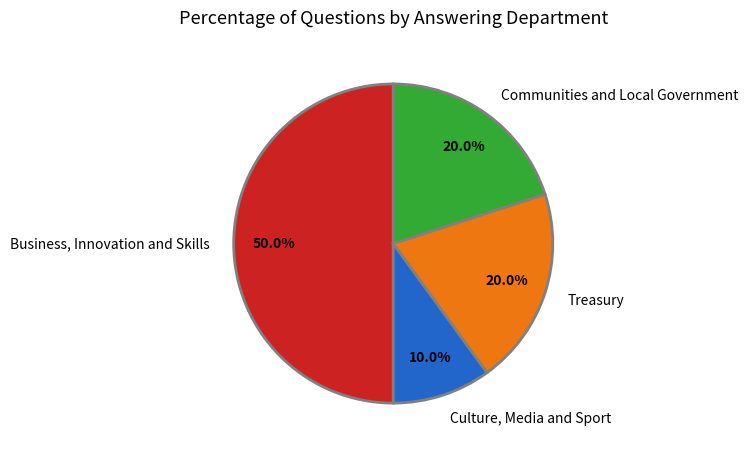

Count the number of slices in the pie.

4